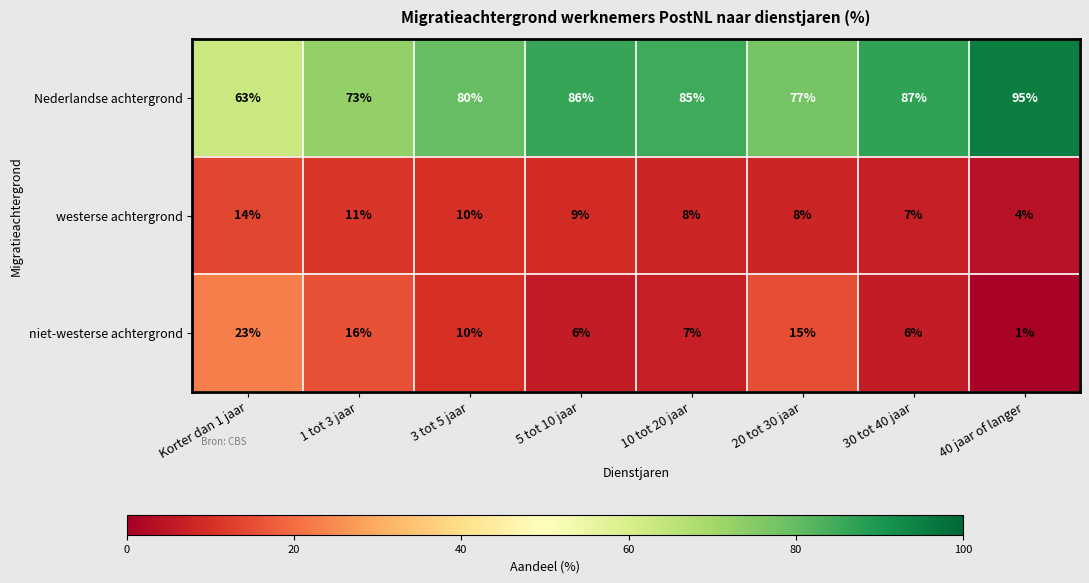

What is the difference between the highest and lowest values at 1 tot 3 jaar?

62